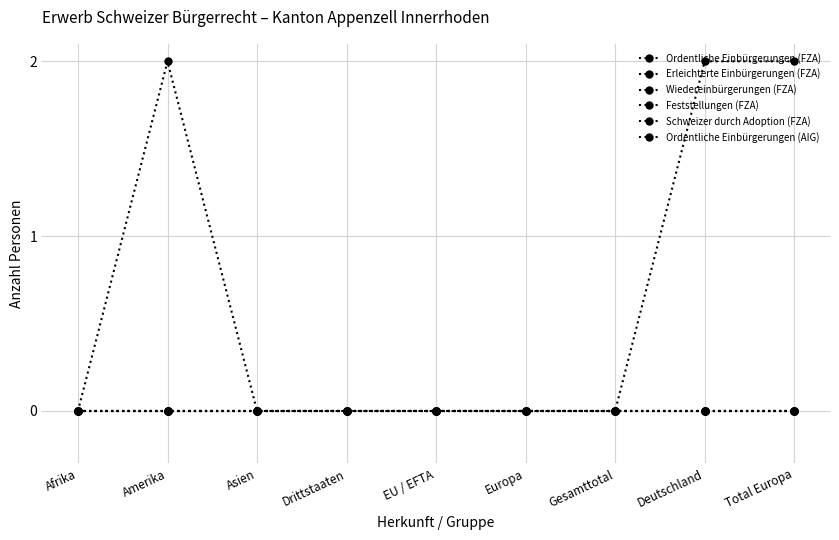

What is the label of the 9th point from the right?

Afrika